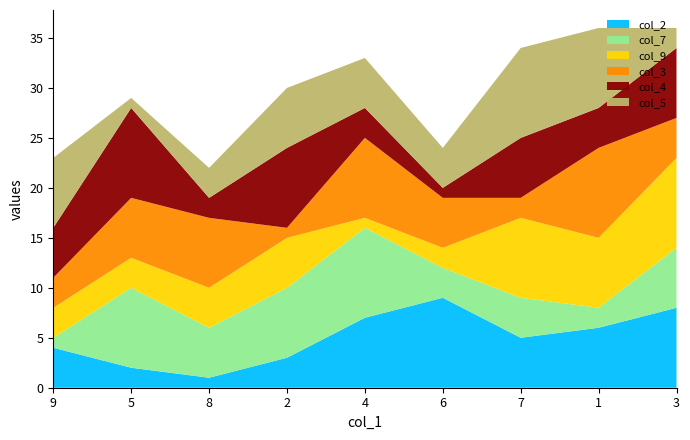

Reading left to right, list all the values displayed in this chart.

col_2: 9=4	5=2	8=1	2=3	4=7	6=9	7=5	1=6	3=8
col_7: 9=1	5=8	8=5	2=7	4=9	6=3	7=4	1=2	3=6
col_9: 9=3	5=3	8=4	2=5	4=1	6=2	7=8	1=7	3=9
col_3: 9=3	5=6	8=7	2=1	4=8	6=5	7=2	1=9	3=4
col_4: 9=5	5=9	8=2	2=8	4=3	6=1	7=6	1=4	3=7
col_5: 9=7	5=1	8=3	2=6	4=5	6=4	7=9	1=8	3=2